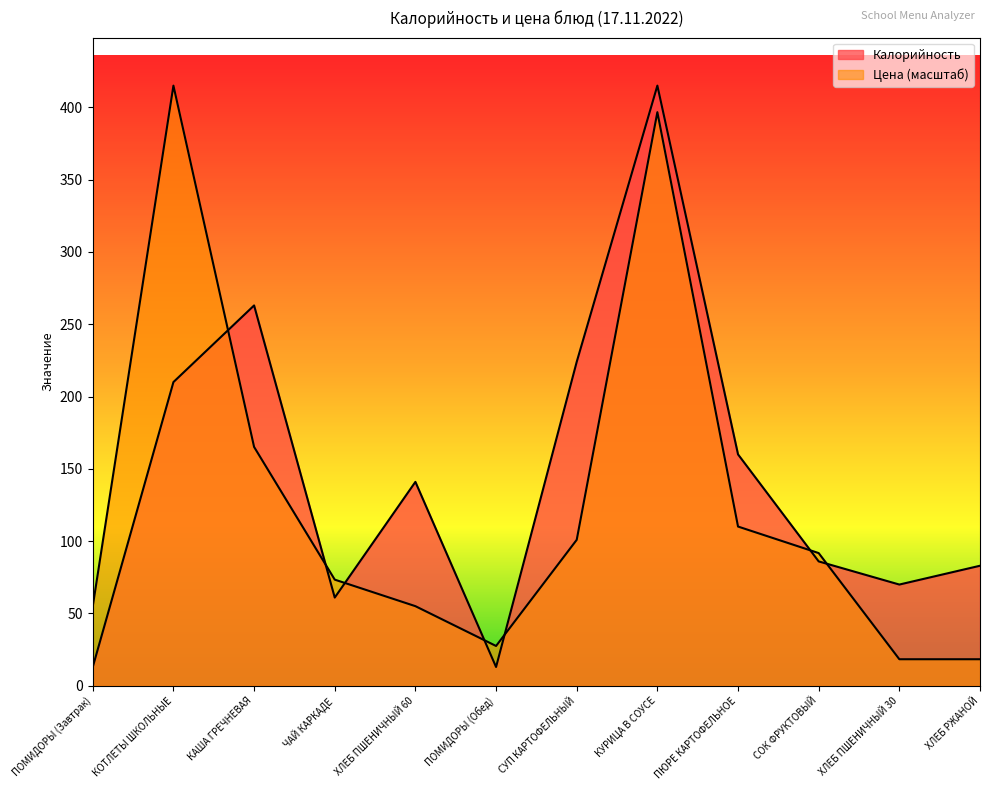

What is the difference between the Цена values at ХЛЕБ ПШЕНИЧНЫЙ 30 and ПЮРЕ КАРТОФЕЛЬНОЕ?

91.8